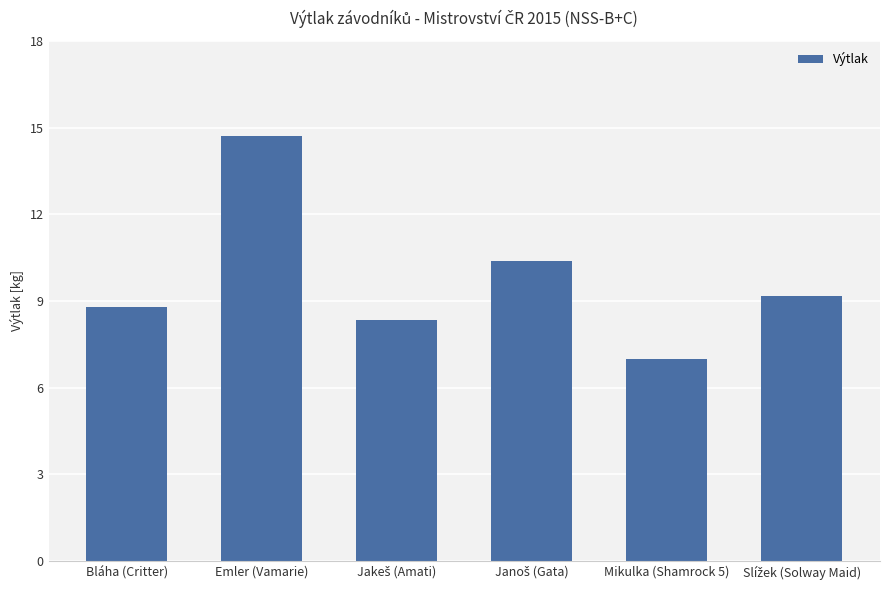

Reading right to left, what are all the values shown in this chart?

9.2	7.0	10.4	8.3	14.7	8.8